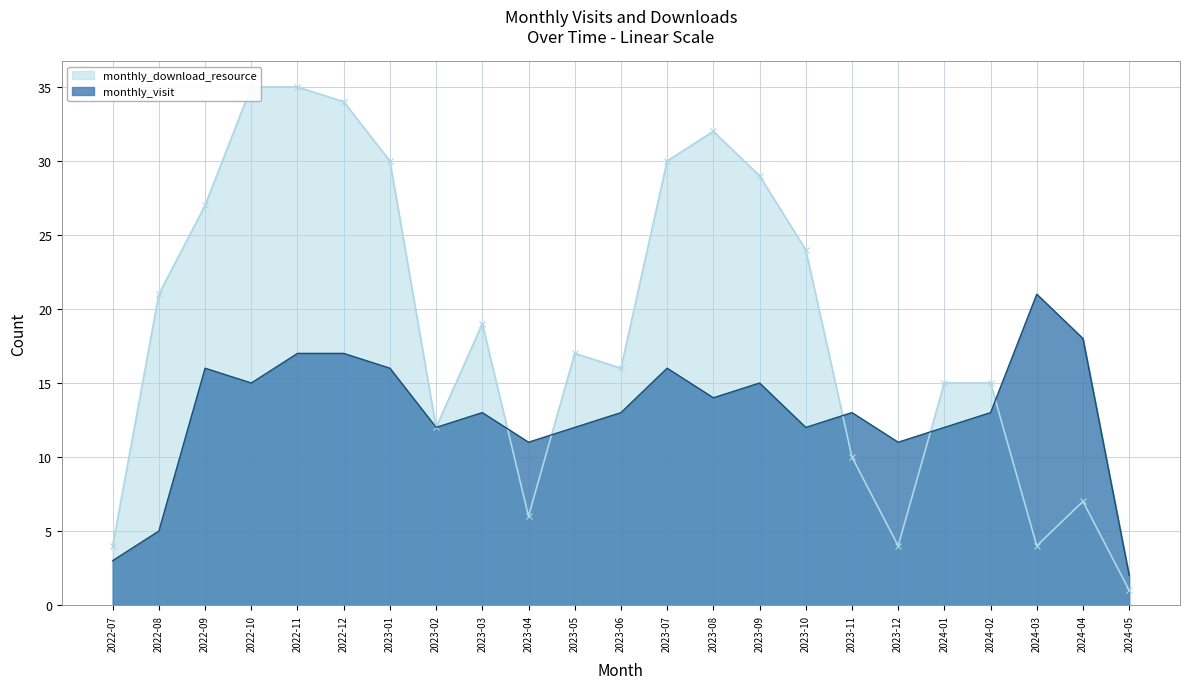

Rank the series at 2023-04 from lowest to highest value.

monthly_download_resource, monthly_visit